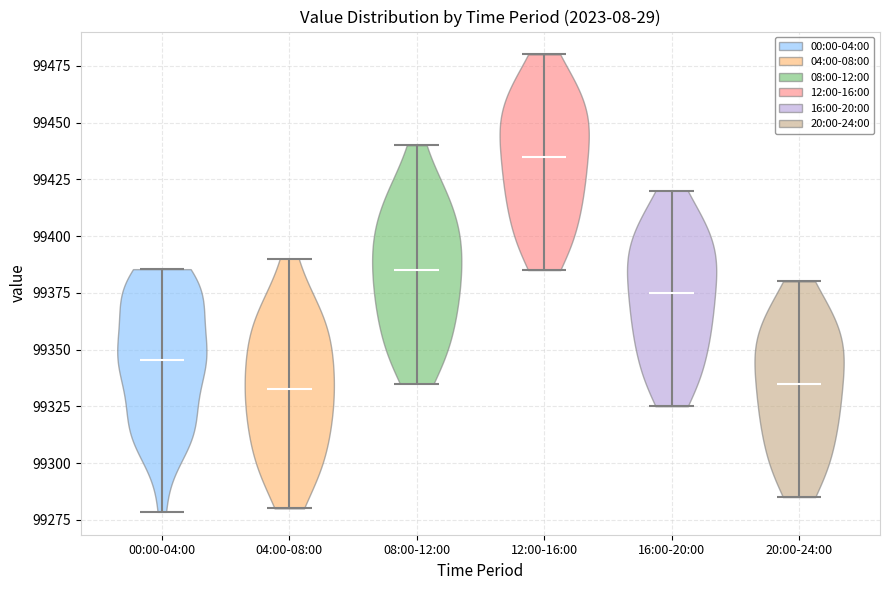

What is the lowest point the violin for 20:00-24:00 reaches on the y-axis? The values are not printed on the chart, so give them approximately, as read against the axis.

99285